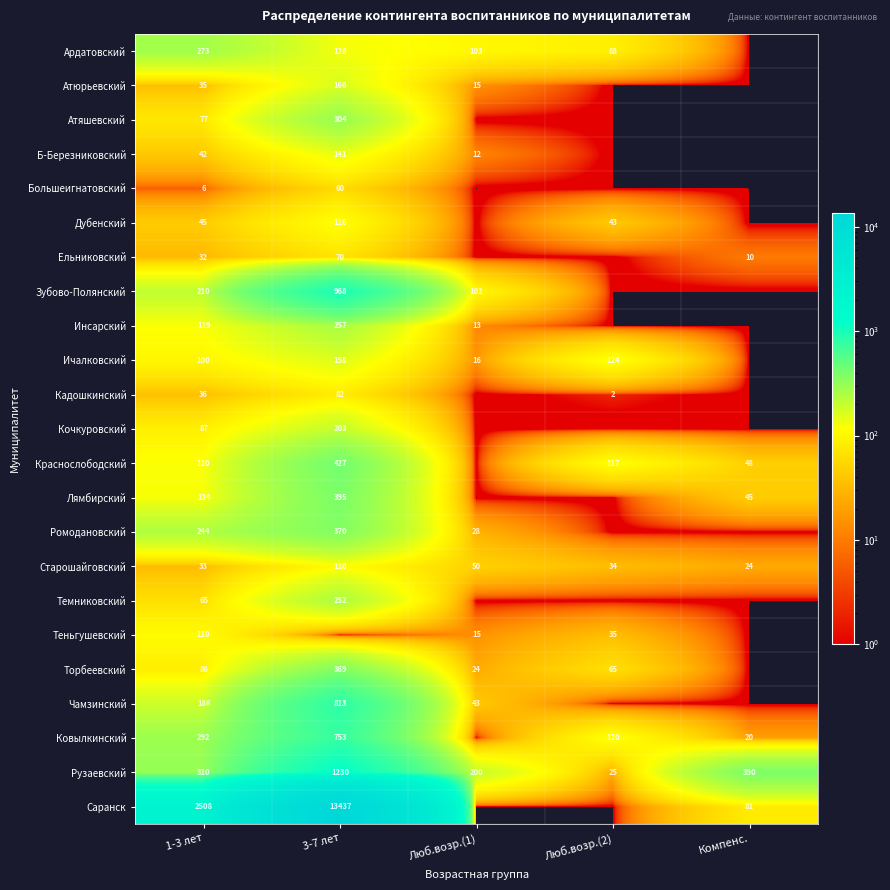

The Саранск series shows 81 at Компенс.. True or false?

True